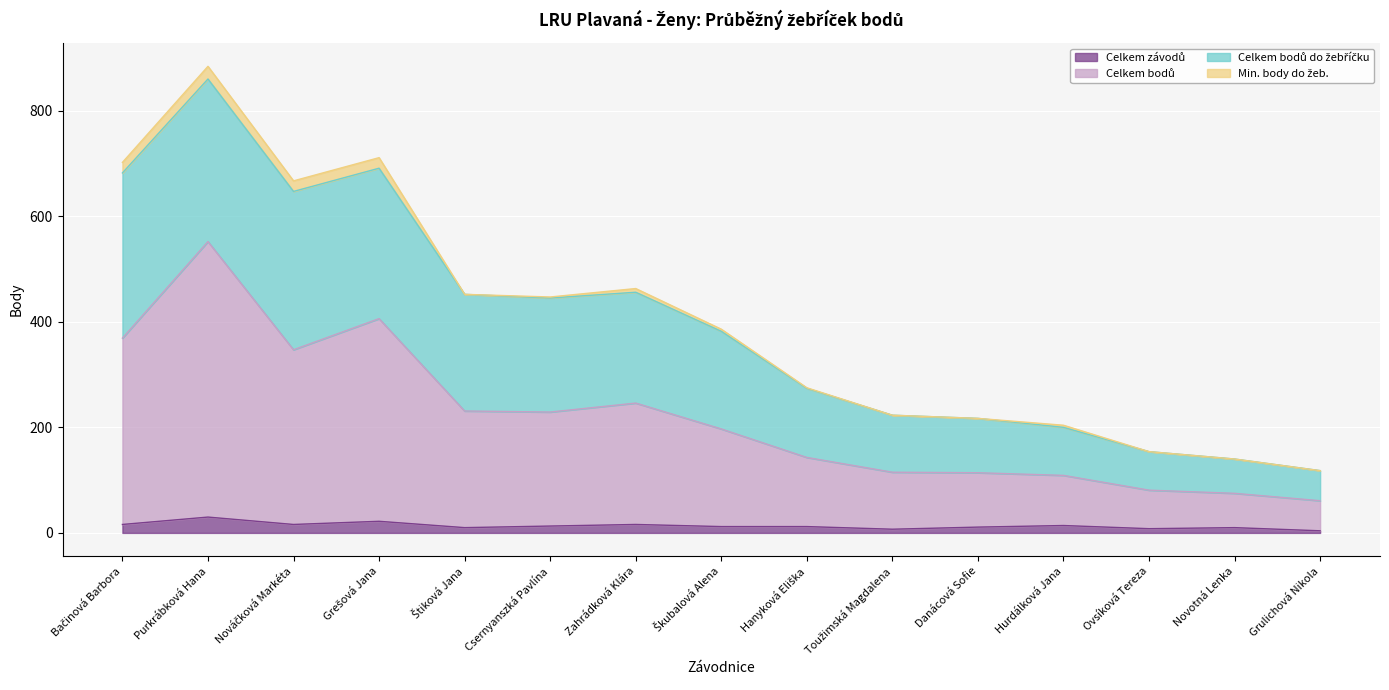

Read the Celkem bodů value at Toužimská Magdalena, to the nearest 5.

115